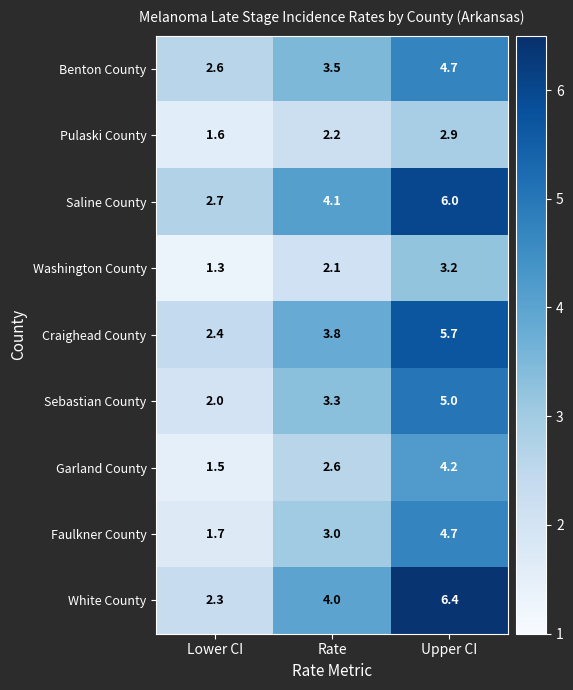

How many distinct data groups are displayed?

9